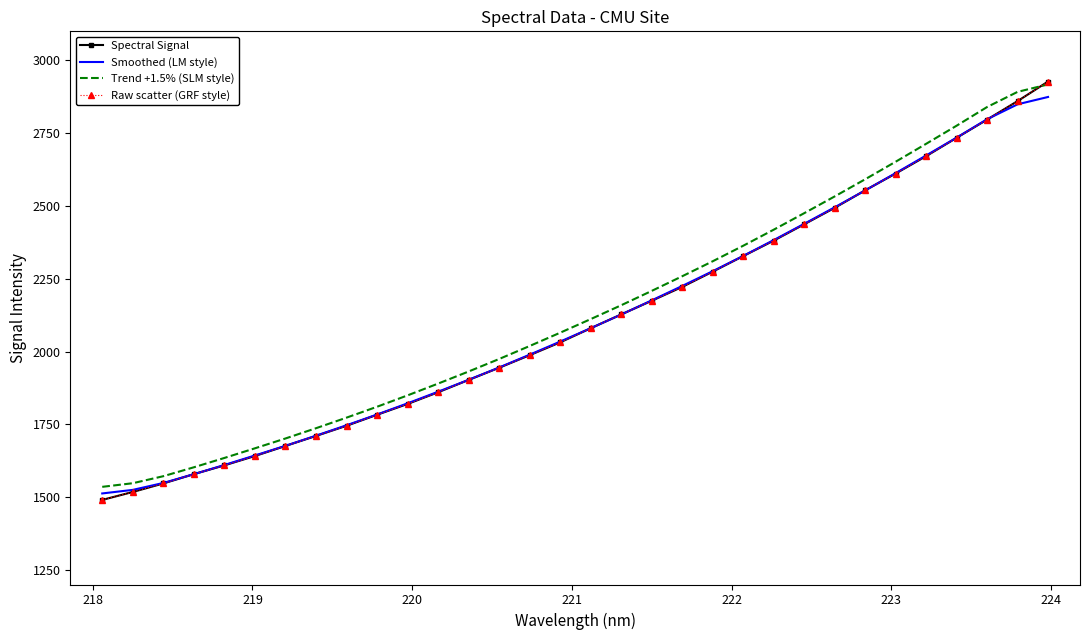

What is the value of the Trend +1.5% (SLM style) point at the 14th from the left?

1974.6